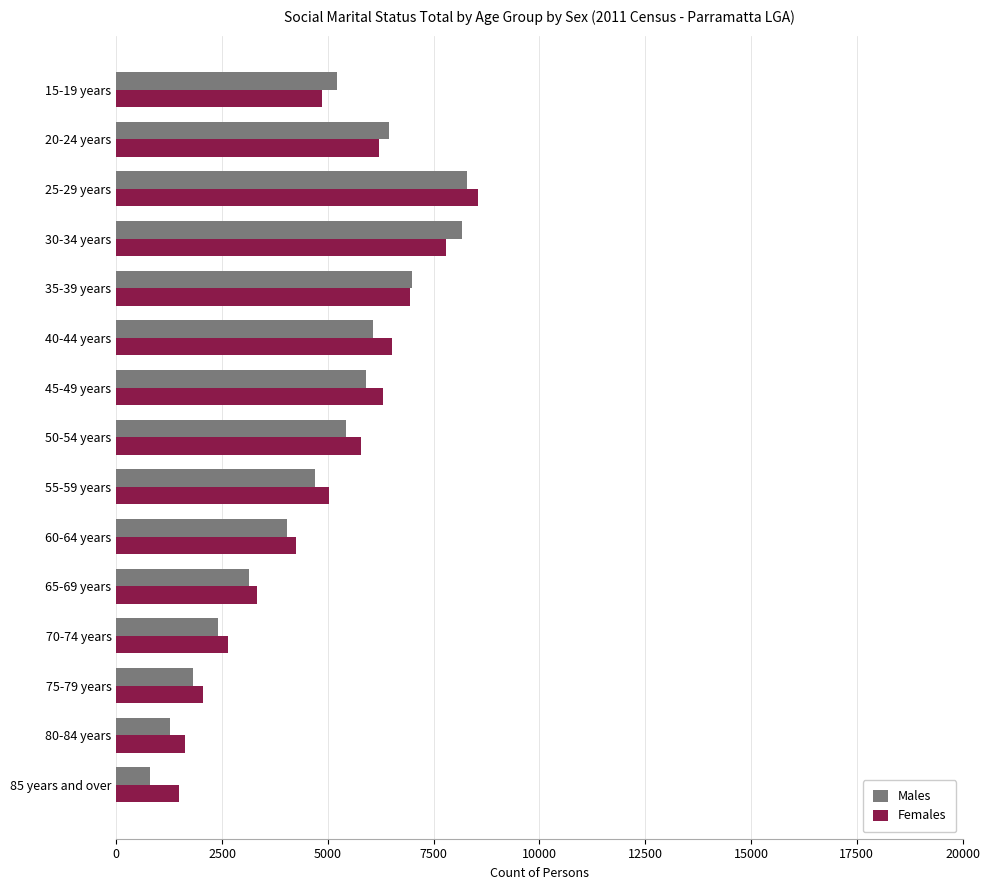

What is the approximate value of Males at 60-64 years?

4034